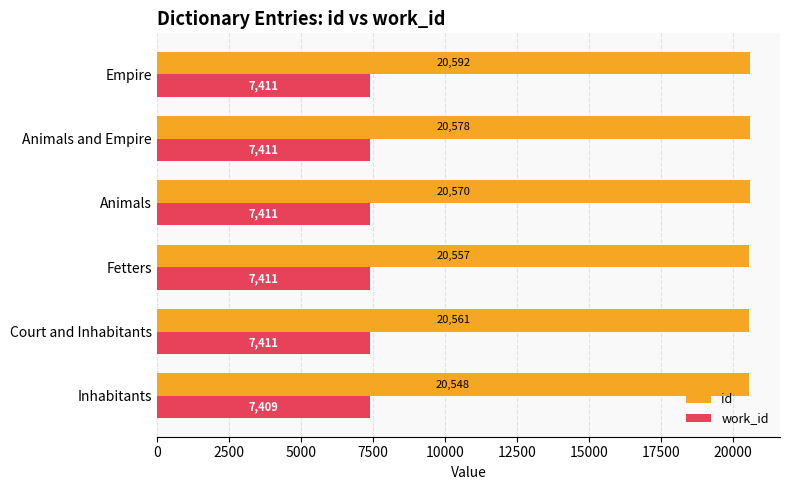

What is the minimum value for id?

20548.3